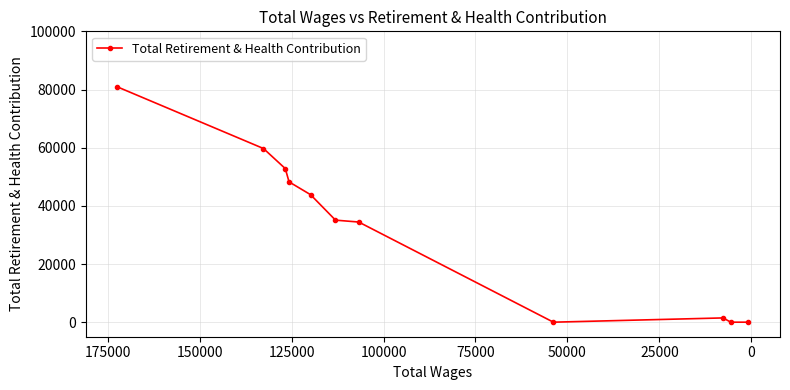

The chart shows a value of 26115 at 200000. True or false?

False